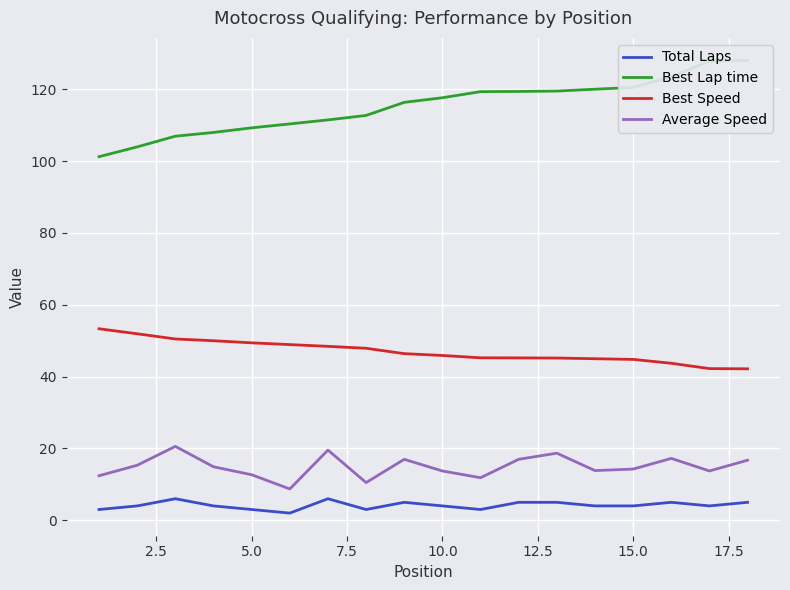

How many values in the Average Speed series exceed 14?

10